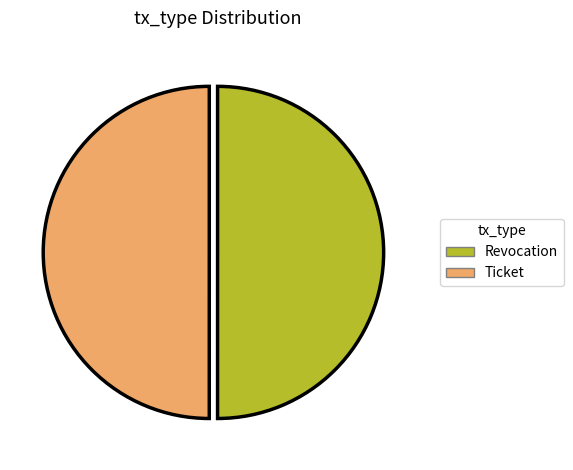

Do Ticket and Revocation together represent more than half of the pie?

Yes